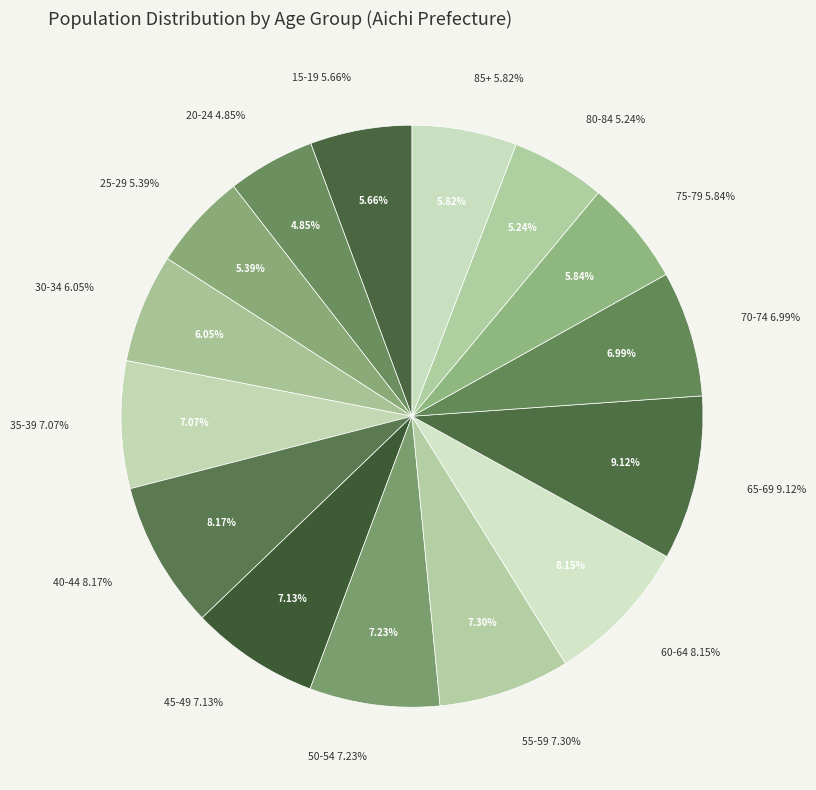

Which category has the biggest portion of the pie?

65-69